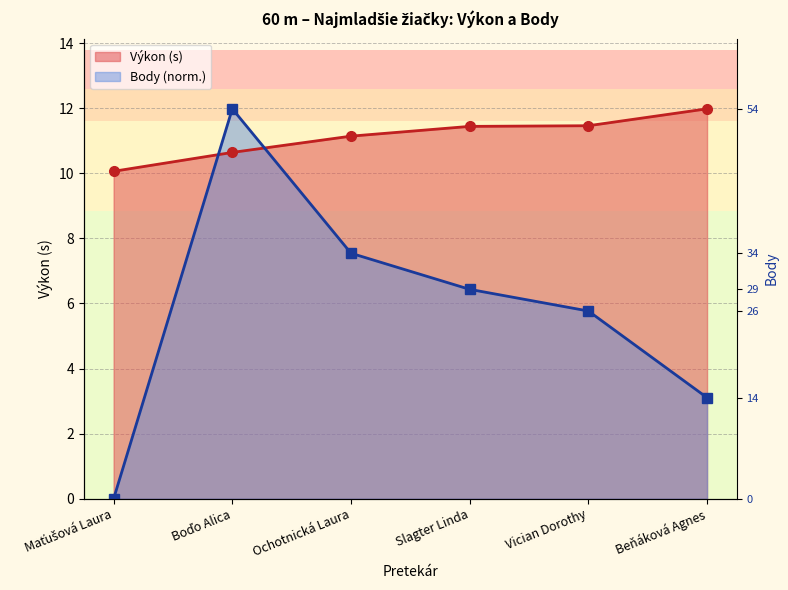

Reading left to right, list all the values displayed in this chart.

Výkon: 10.1	10.6	11.1	11.4	11.5	12.0
Body: 0.0	12.0	7.5	6.4	5.8	3.1